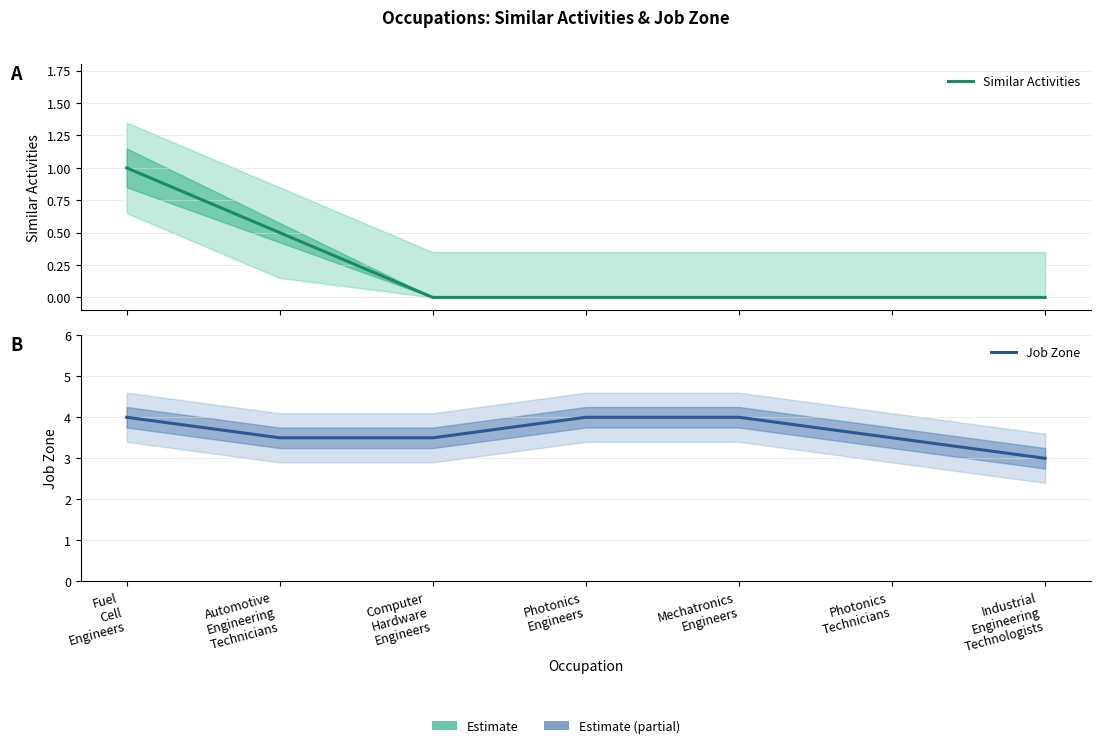

Between Photonics
Technicians and Industrial
Engineering
Technologists, which series saw the biggest shift?

Job Zone